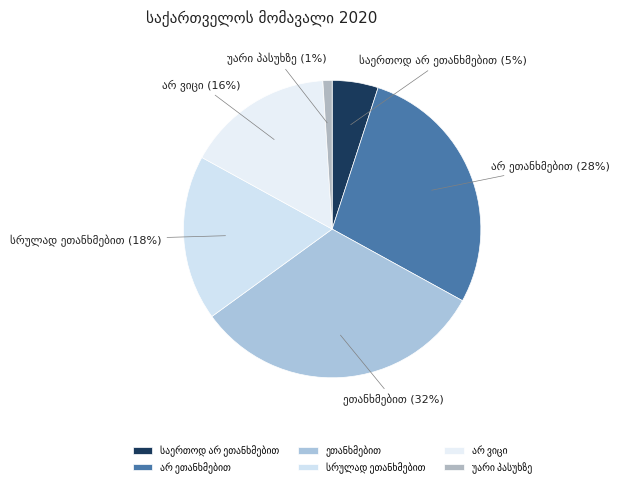

To the nearest percent, what is the average slice percentage?

17%